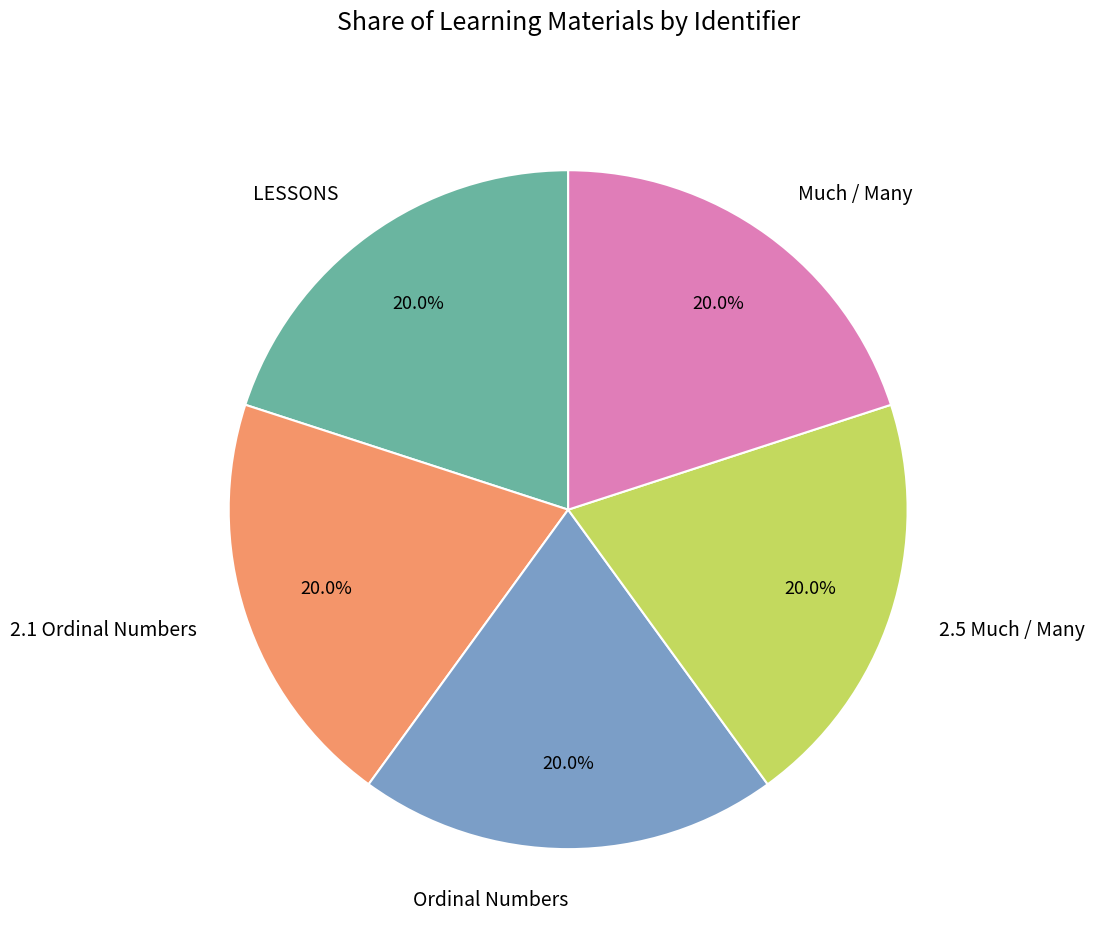

What is the ratio of the value at LESSONS to the value at 2.1 Ordinal Numbers?

1.0